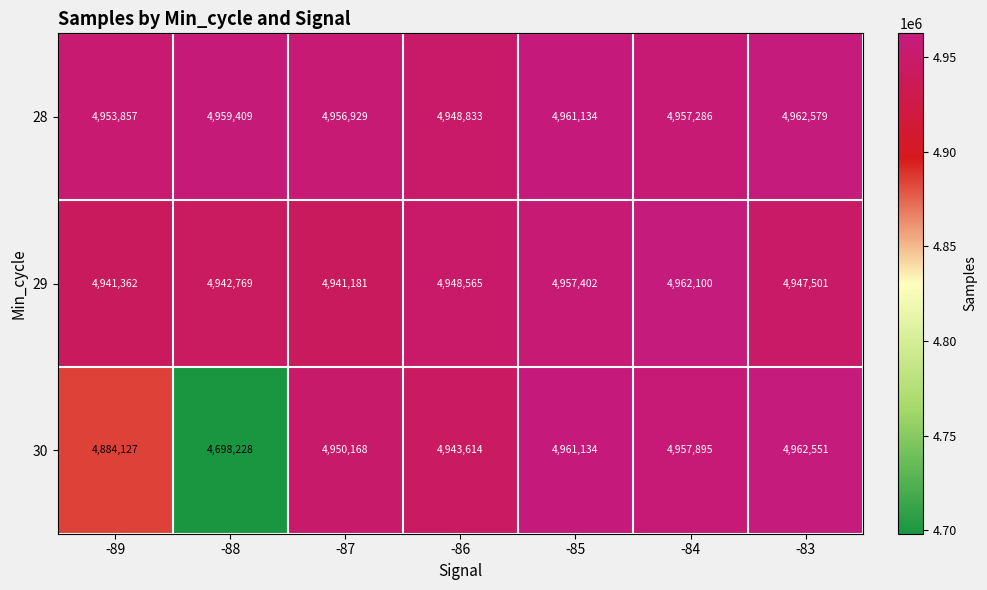

The 29 series shows 4957402 at -85. True or false?

True